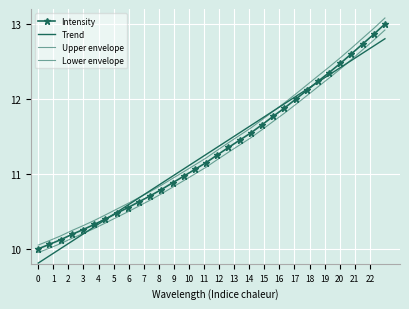

What is the highest value of the Trend series?

12.8